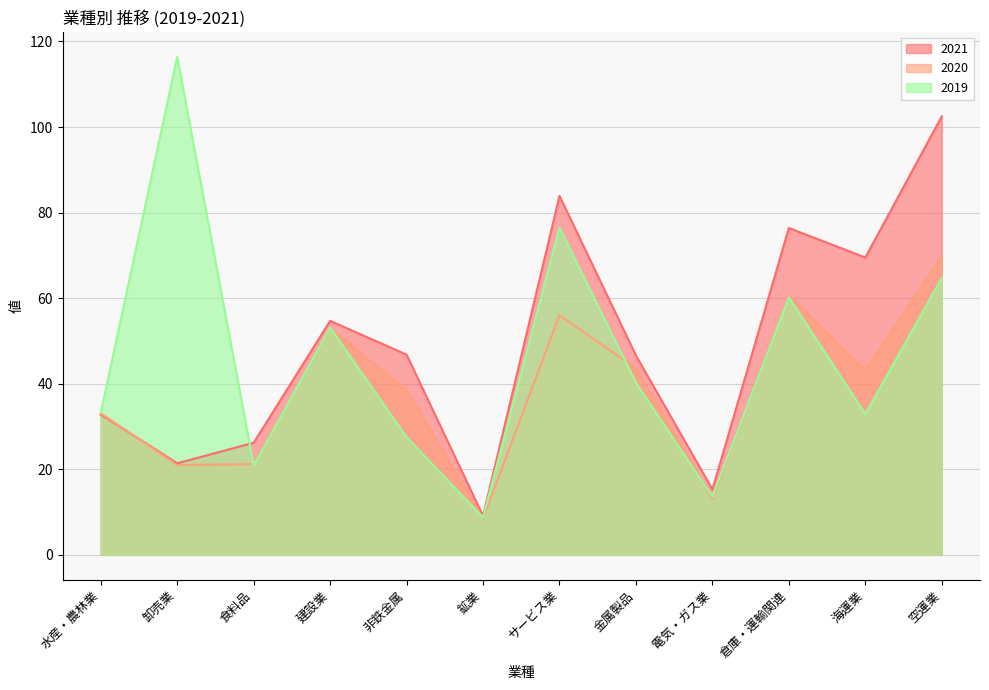

Which series has the widest spread of values?

2019